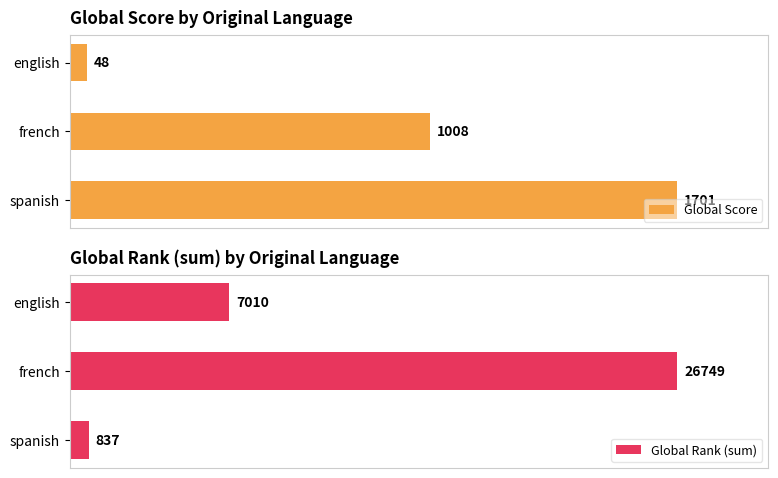

Reading left to right, what are all the values shown in this chart?

Global Score: 1701	1008	48
Global Rank (sum): 837	26749	7010